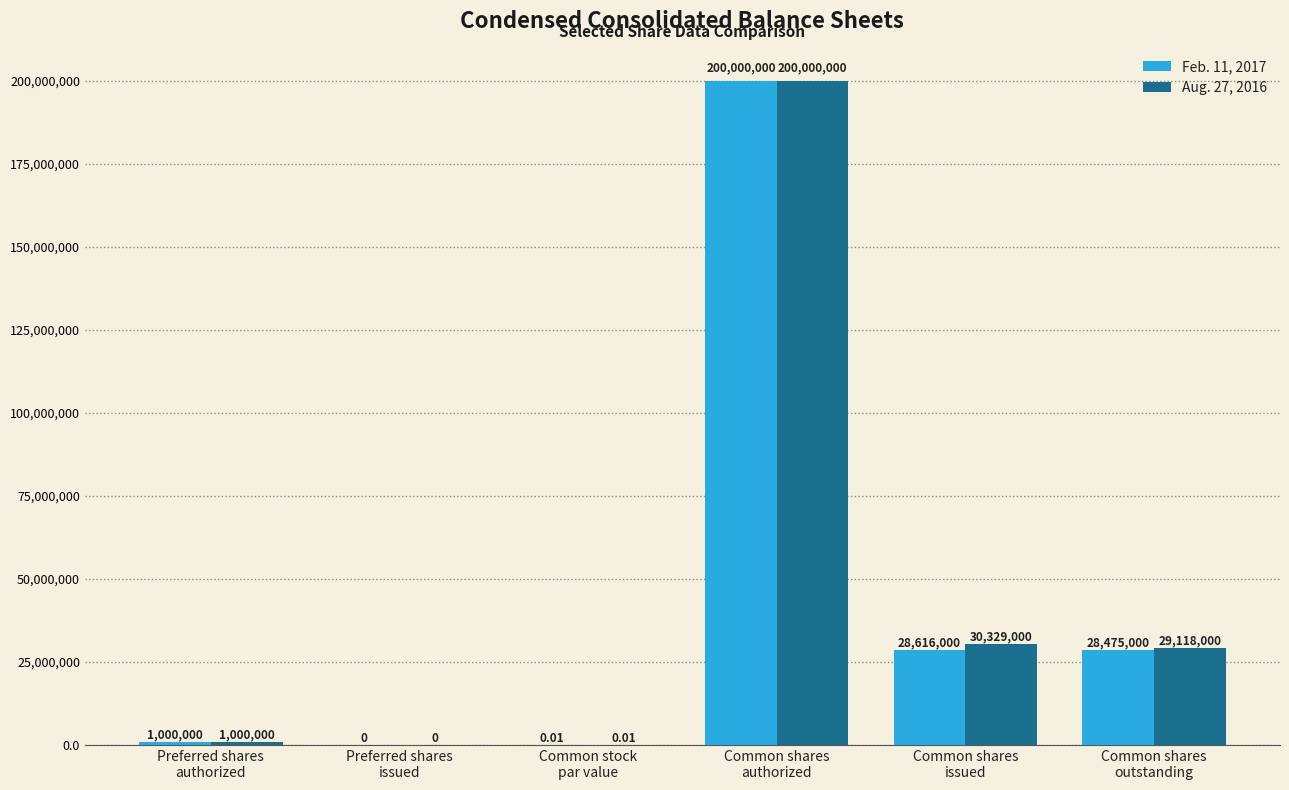

What is the sum of all Aug. 27, 2016 values?

260447000.0